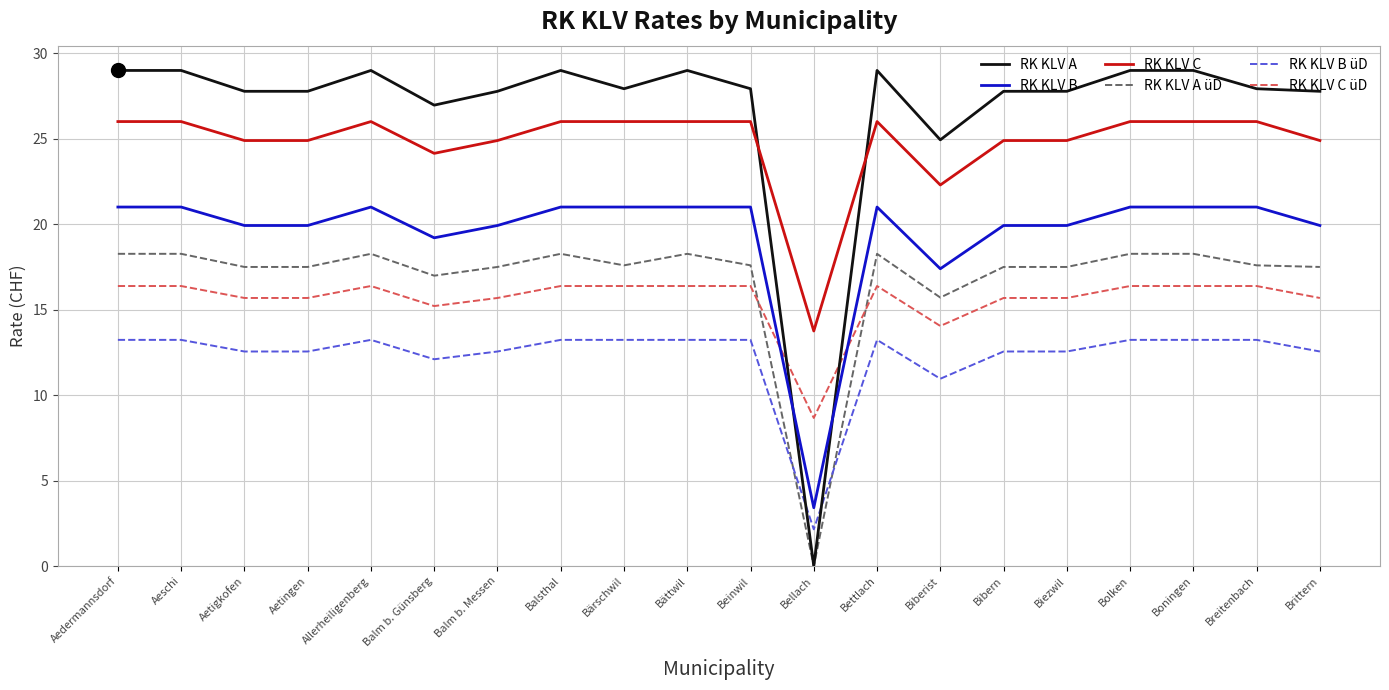

List the series in order of their peak value, lowest first.

RK KLV B üD, RK KLV C üD, RK KLV A üD, RK KLV B, RK KLV C, RK KLV A